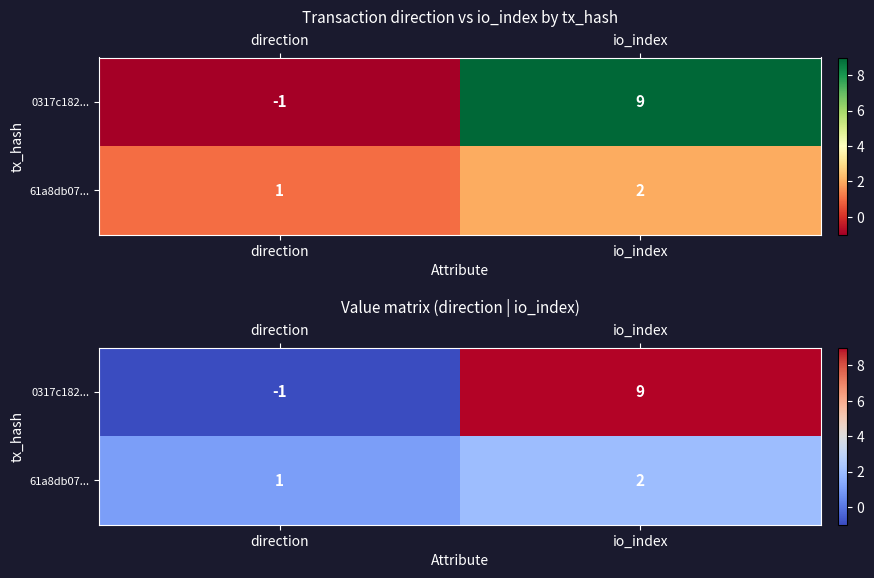

What is the spread (max minus min) of values at direction?

2